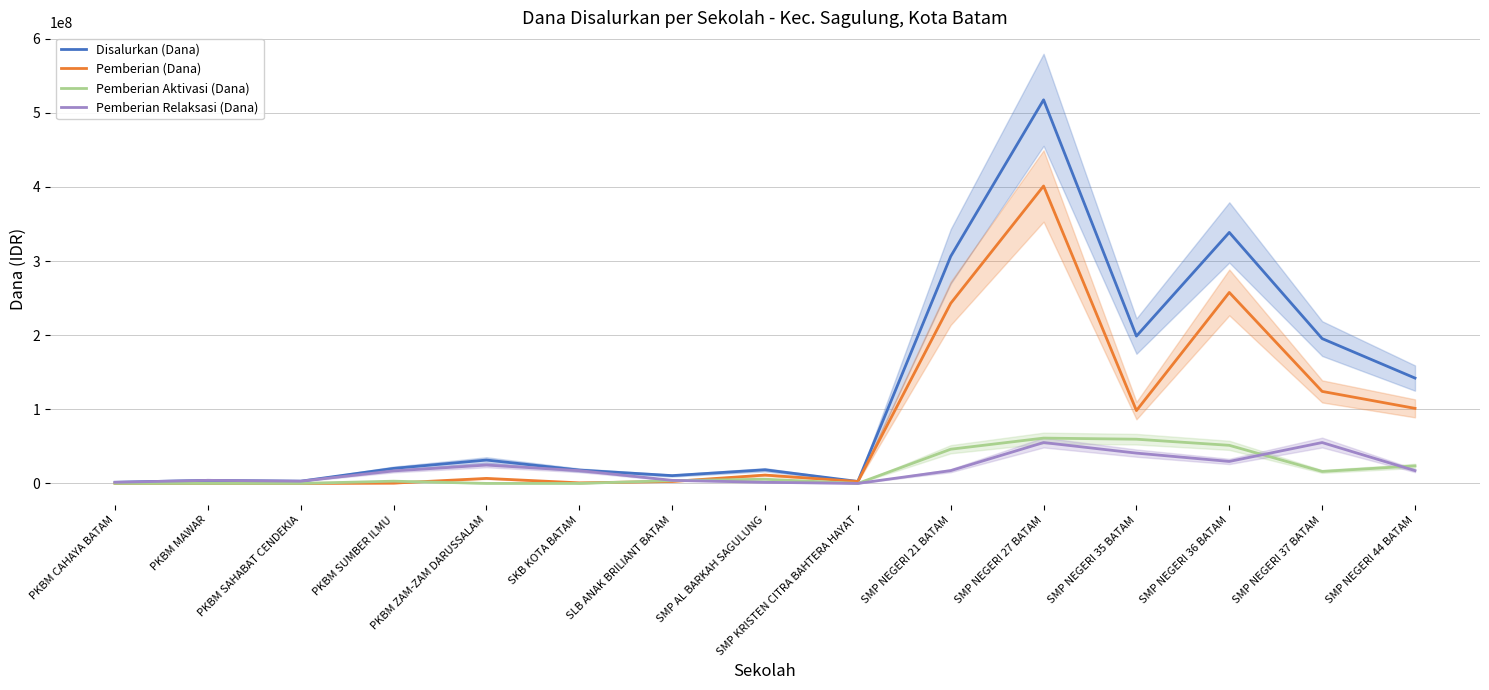

How many interior local valleys does the Disalurkan (Dana) series have?

4